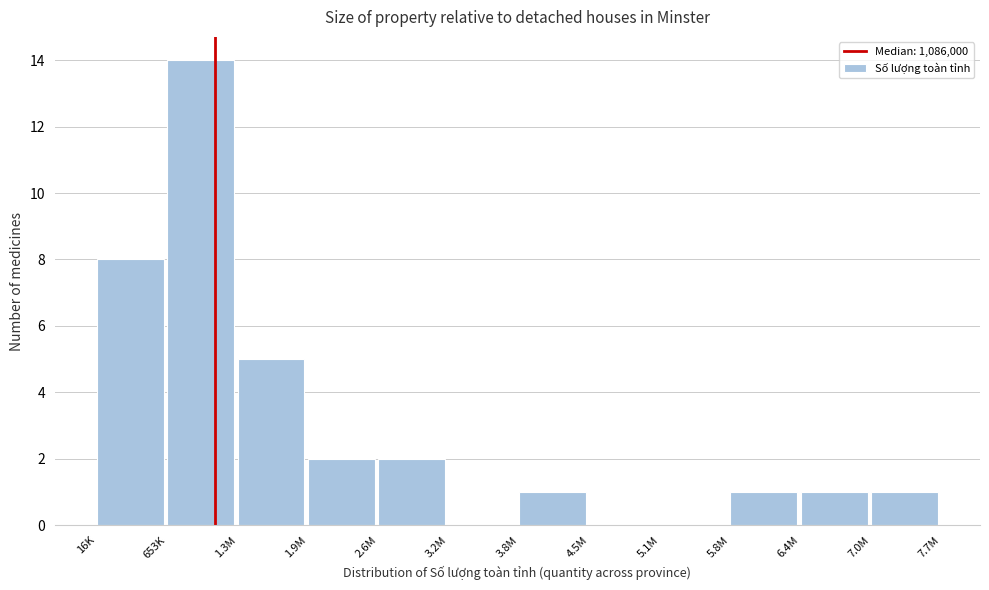

Reading right to left, extract all data points from this chart.

7.0M=1	6.4M=1	5.8M=1	5.1M=0	4.5M=0	3.8M=1	3.2M=0	2.6M=2	1.9M=2	1.3M=5	653K=14	16K=8